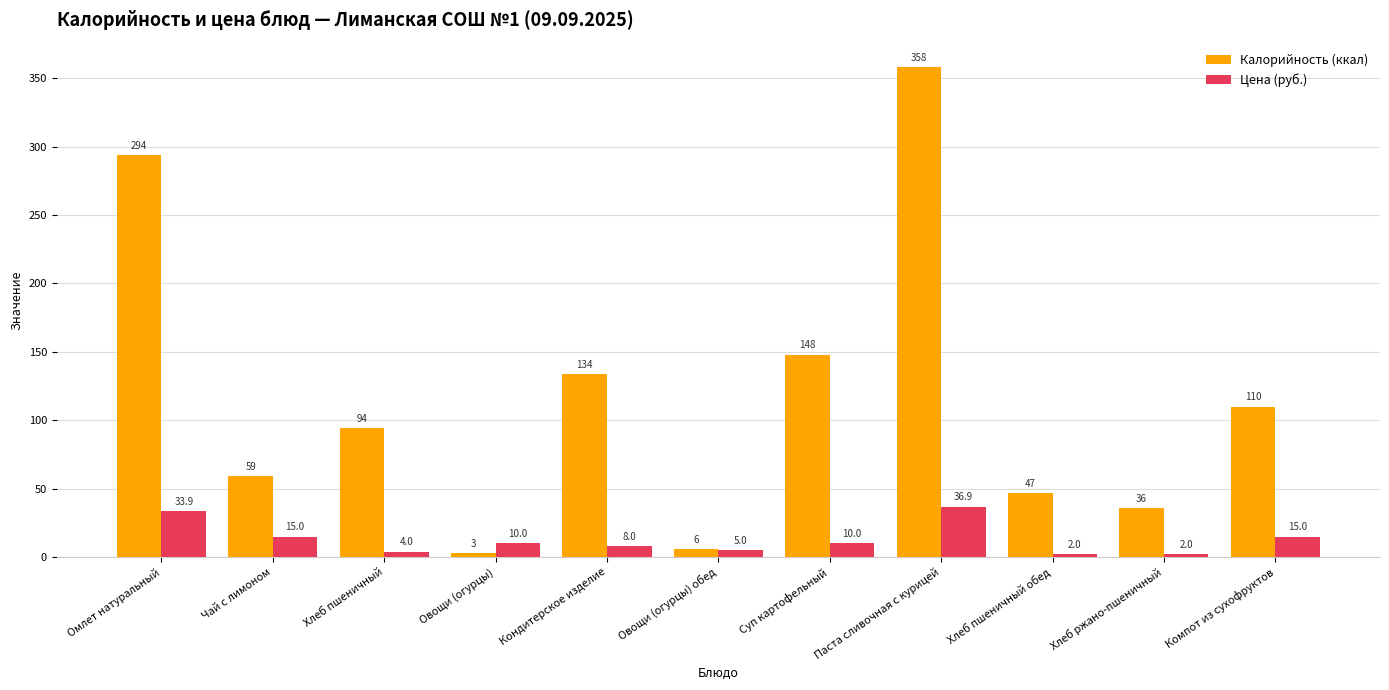

How many groups of bars are there?

11